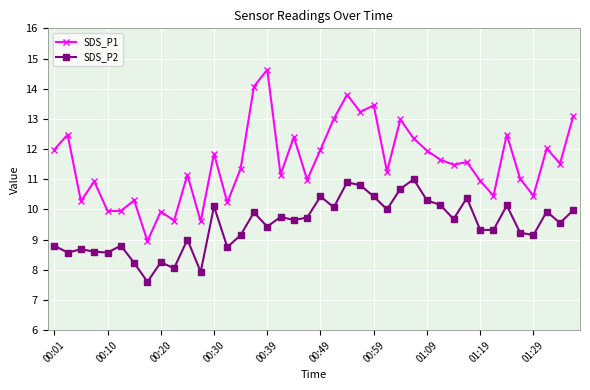

Which series has the widest spread of values?

SDS_P1